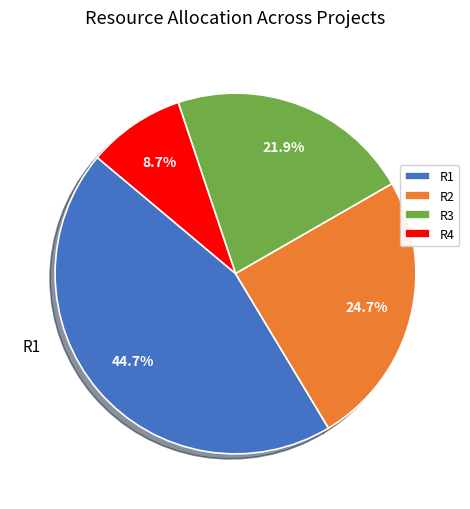

What is the largest slice in the pie chart?

R1